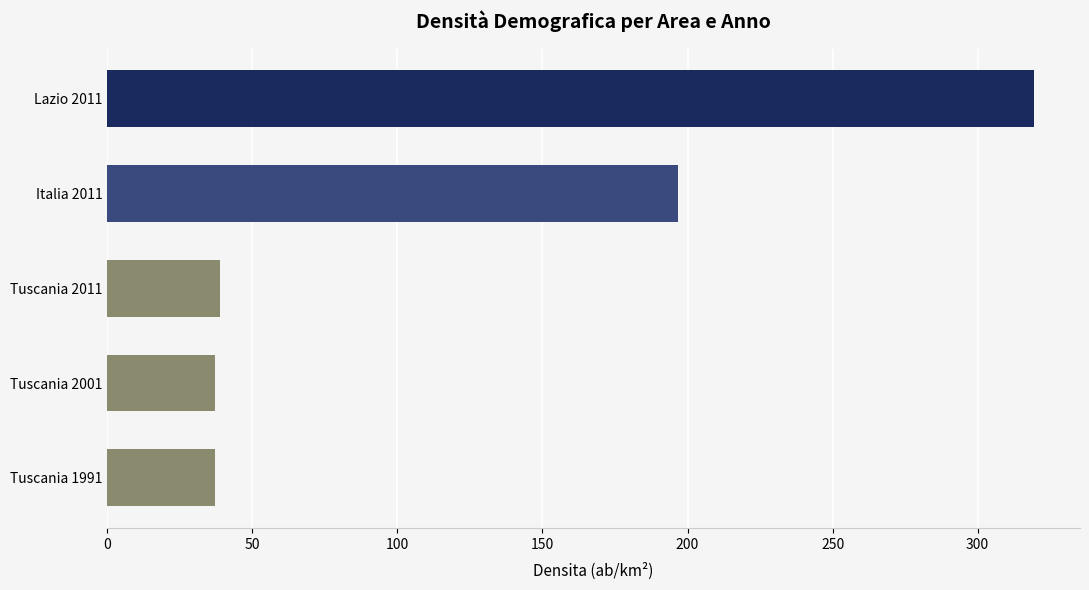

How many bars are there in total?

5